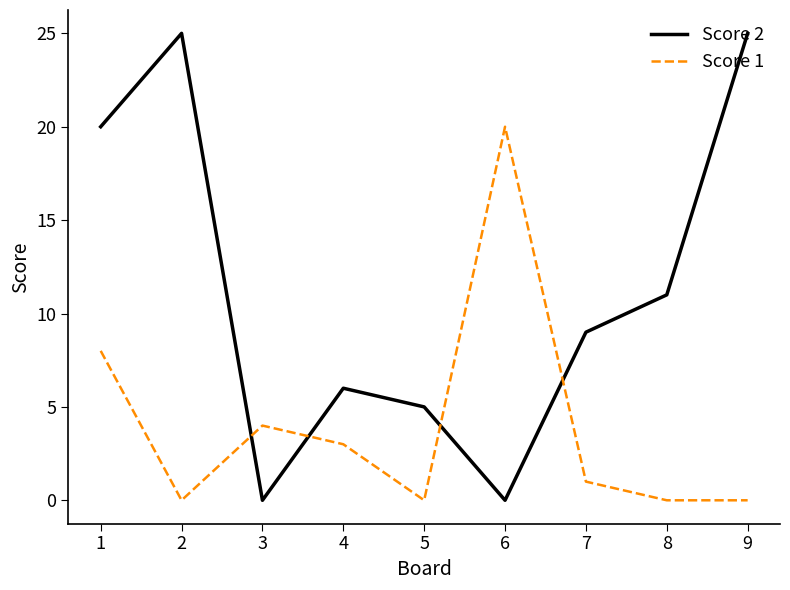

What value does the Score 1 series have at 6, to the nearest 5?

20